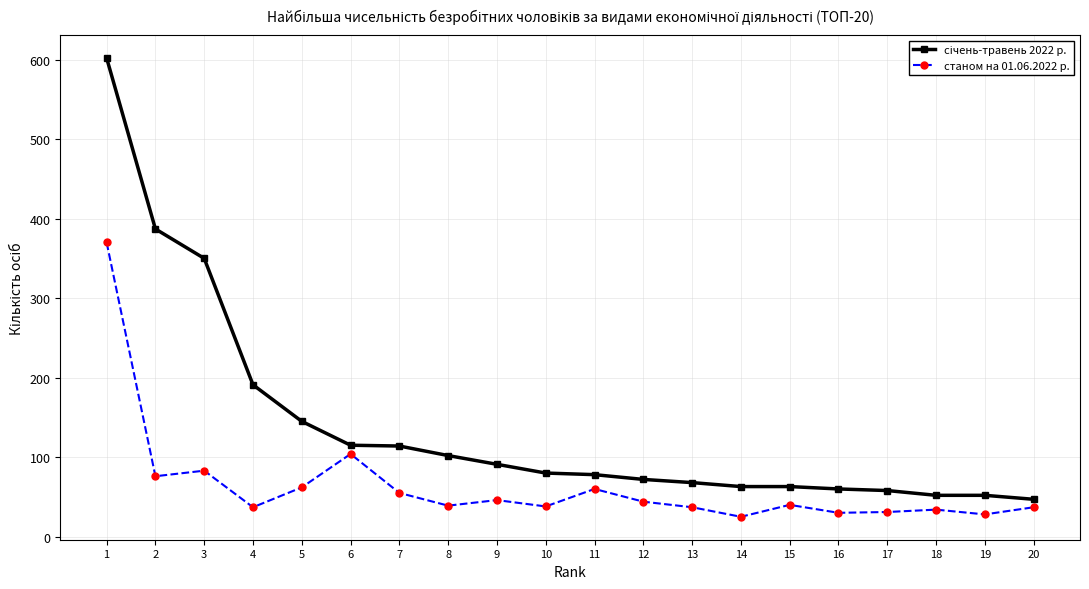

What is the sum of all станом на 01.06.2022 р. values?

1276